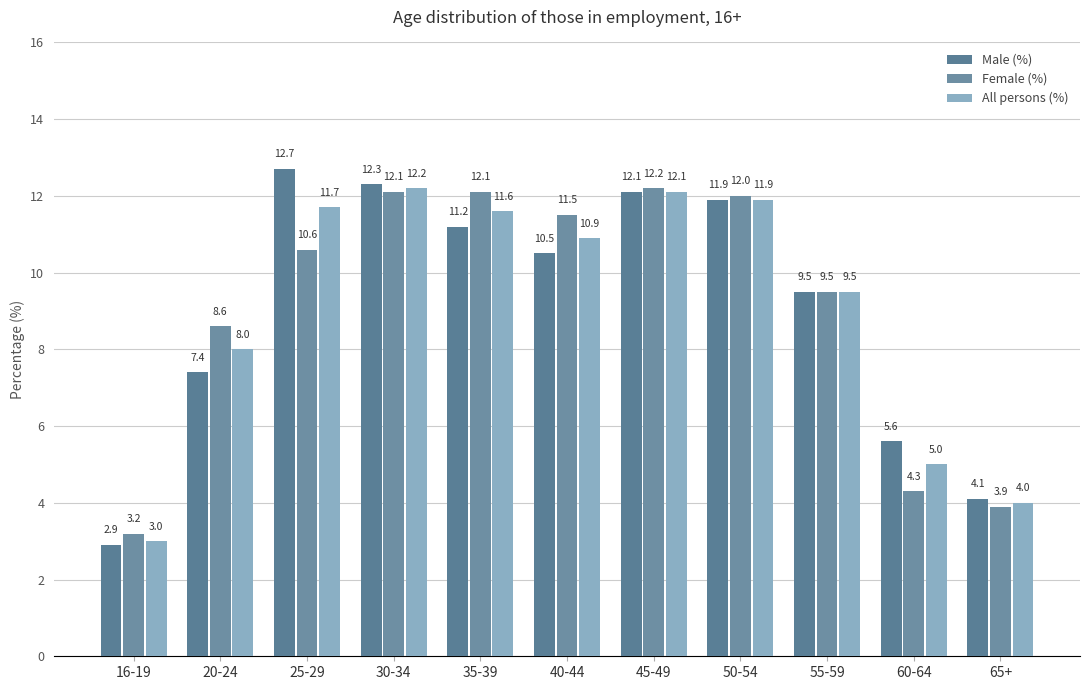

List the labels in order of Male (%) value, smallest first.

16-19, 65+, 60-64, 20-24, 55-59, 40-44, 35-39, 50-54, 45-49, 30-34, 25-29